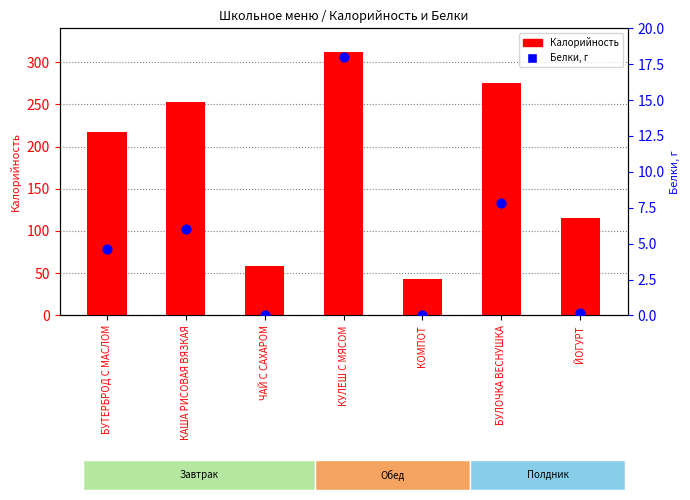

Which series has the widest spread of Y values?

Калорийность